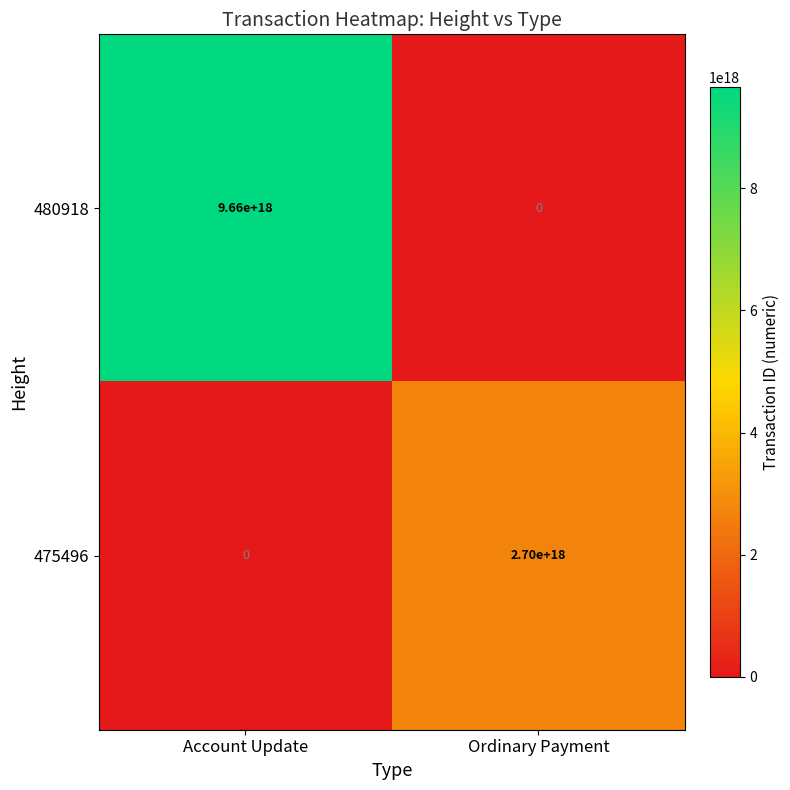

How many data points in 480918 are less than 9660000000000000000?

1